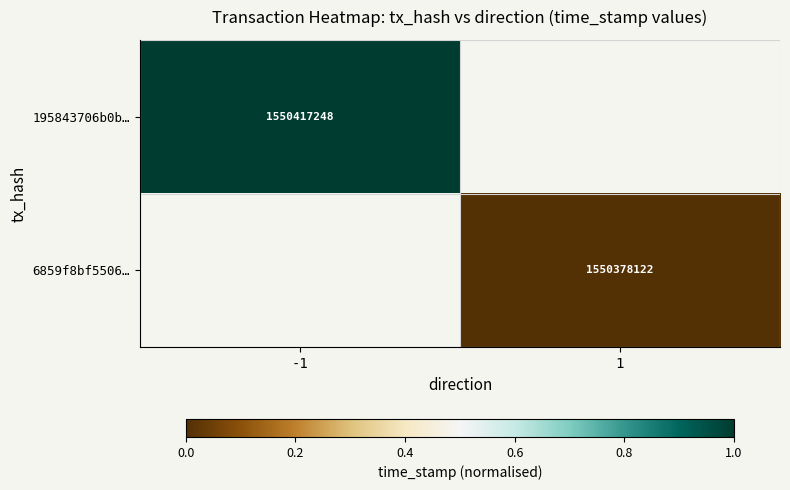

Is the value of 195843706b0b… at -1 greater than the value of 6859f8bf5506… at 1?

Yes